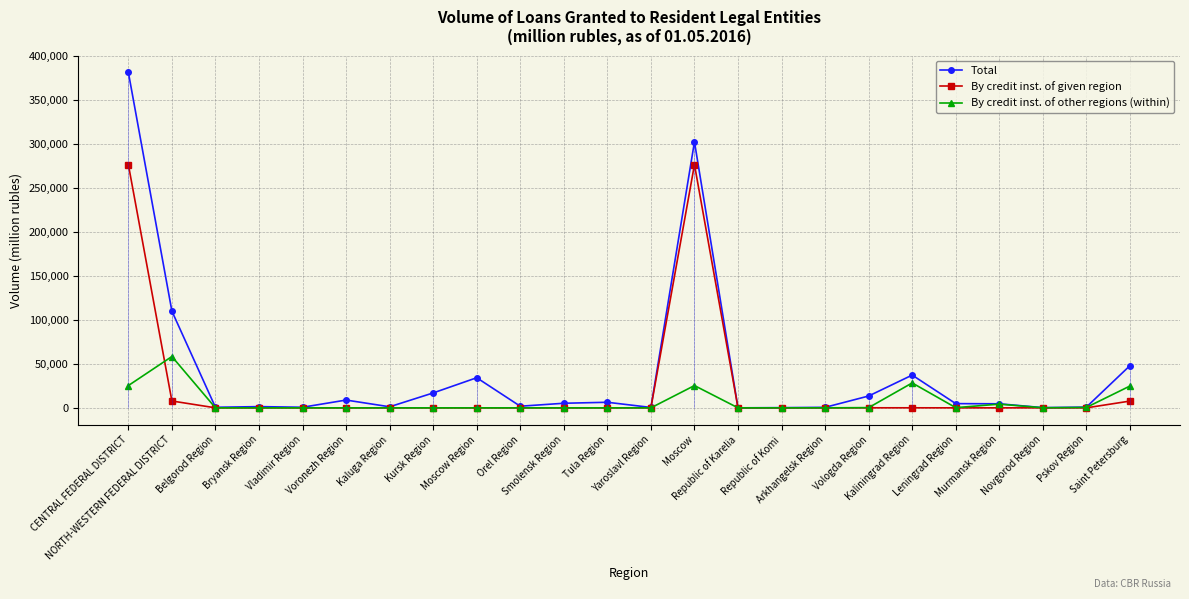

At how many categories does at least one series exceed 342758?

1